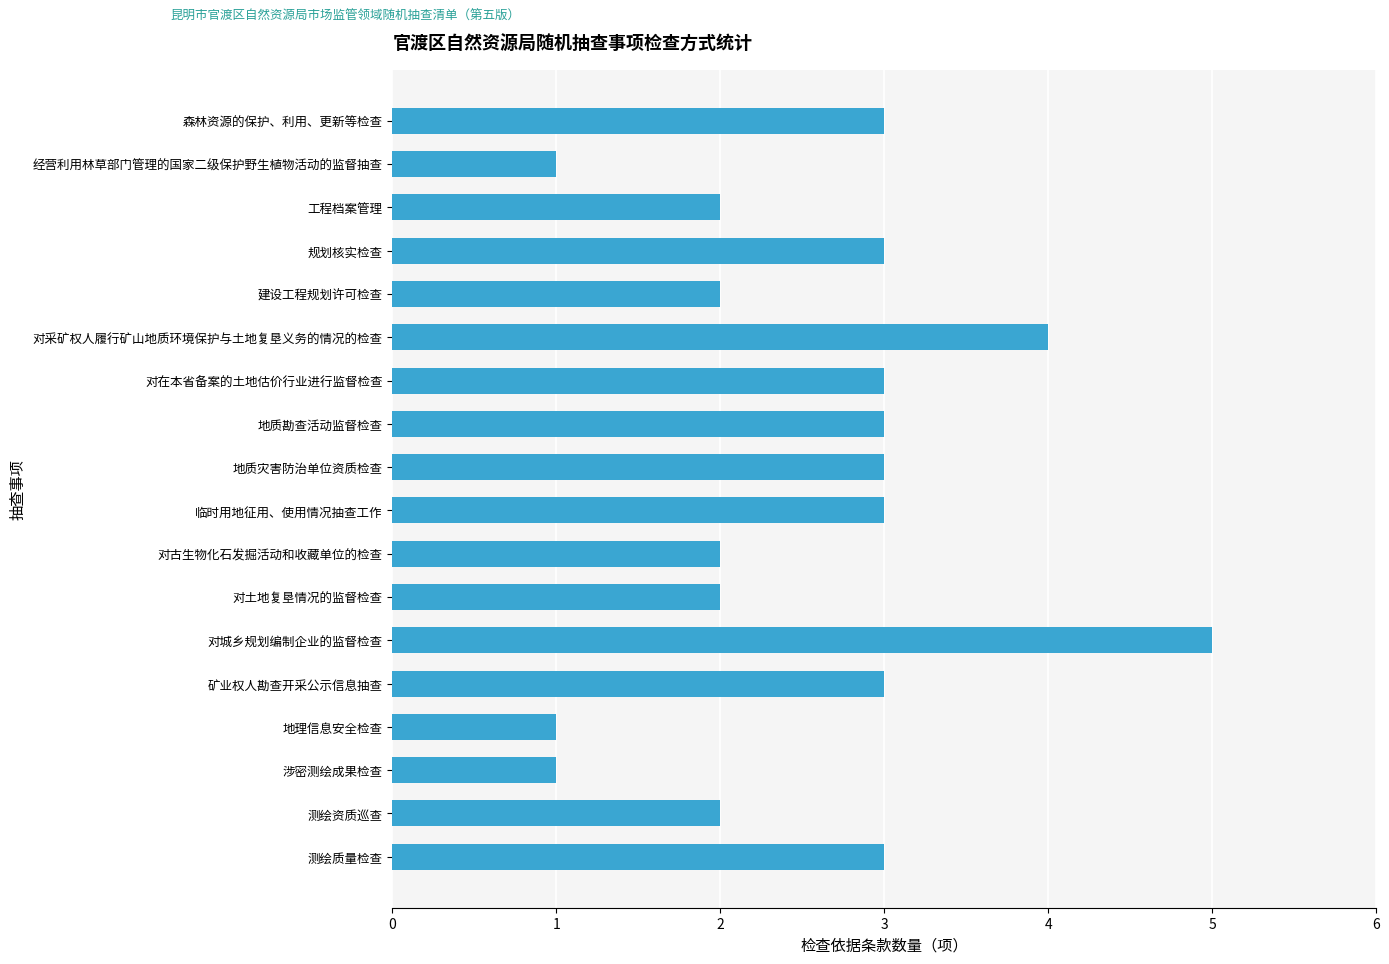

What is the average value?

3